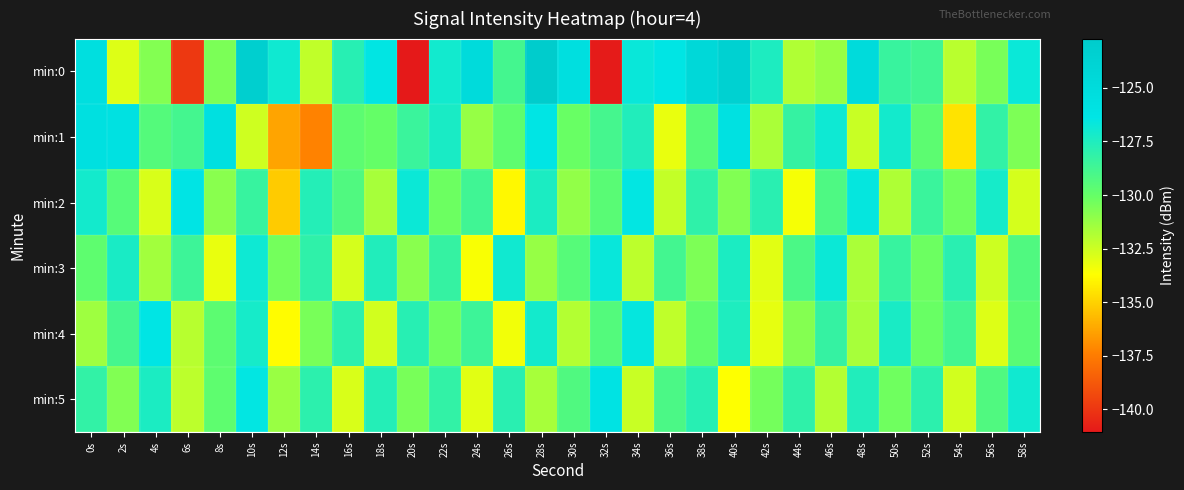

How many distinct data groups are displayed?

6